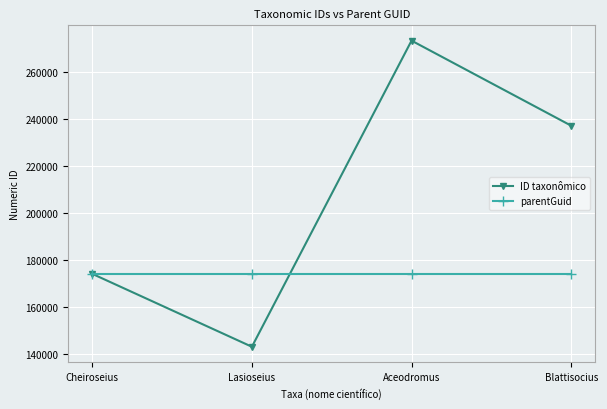

True or false: parentGuid has a value of 174137 at Cheiroseius.

True